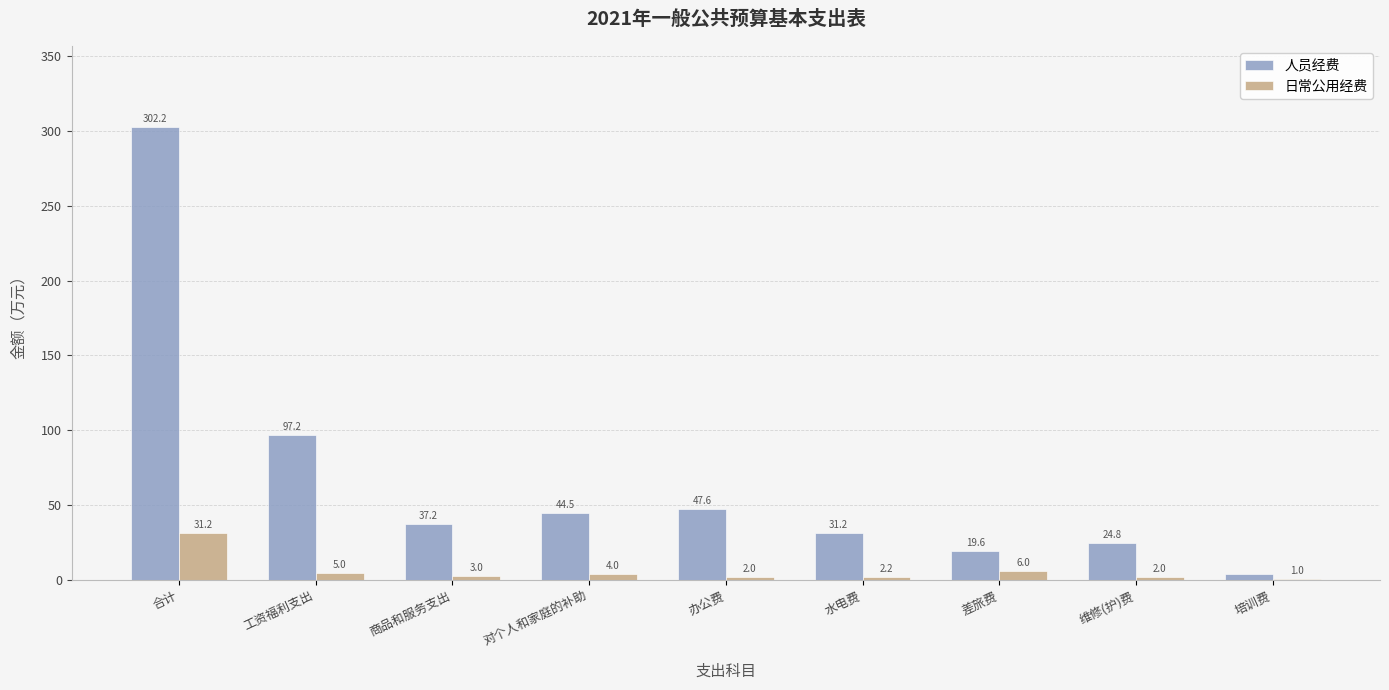

How many groups of bars are there?

9